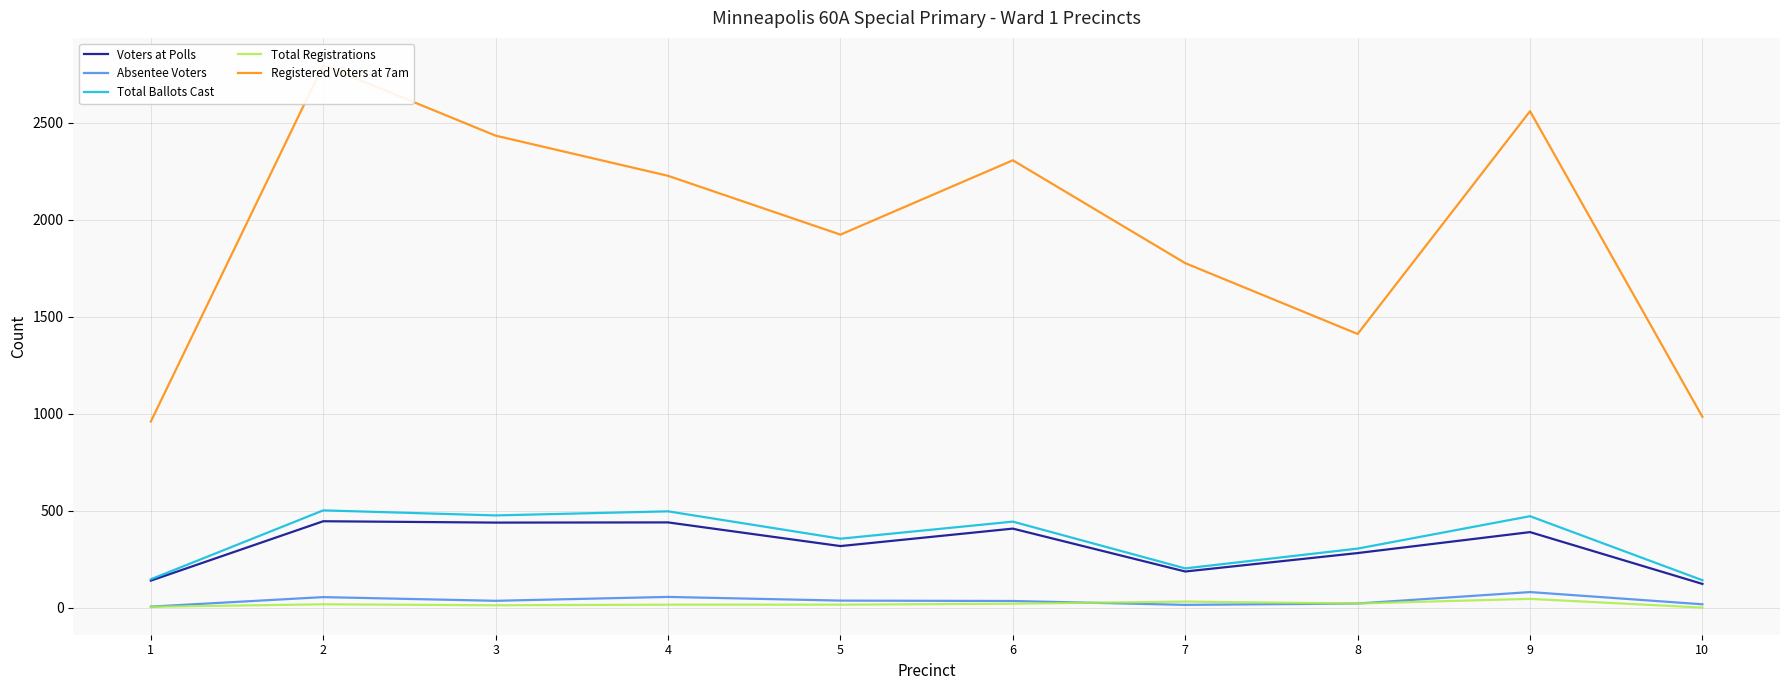

What is the difference between the maximum and minimum values in the Voters at Polls series?

323